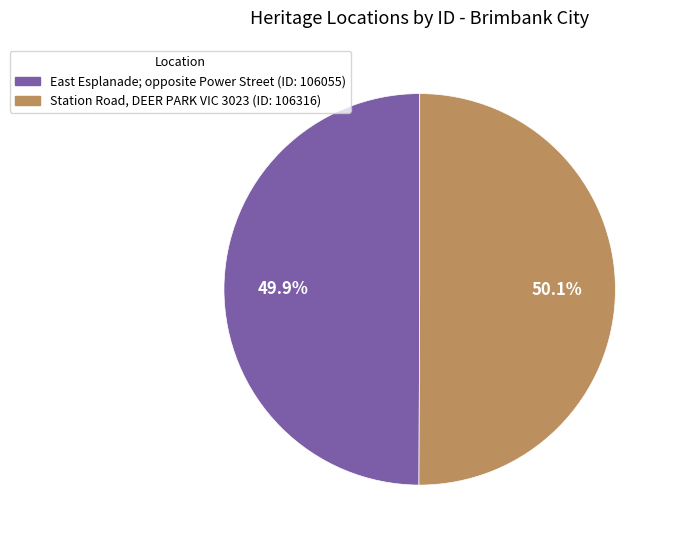

To the nearest percent, what is the average slice percentage?

50%